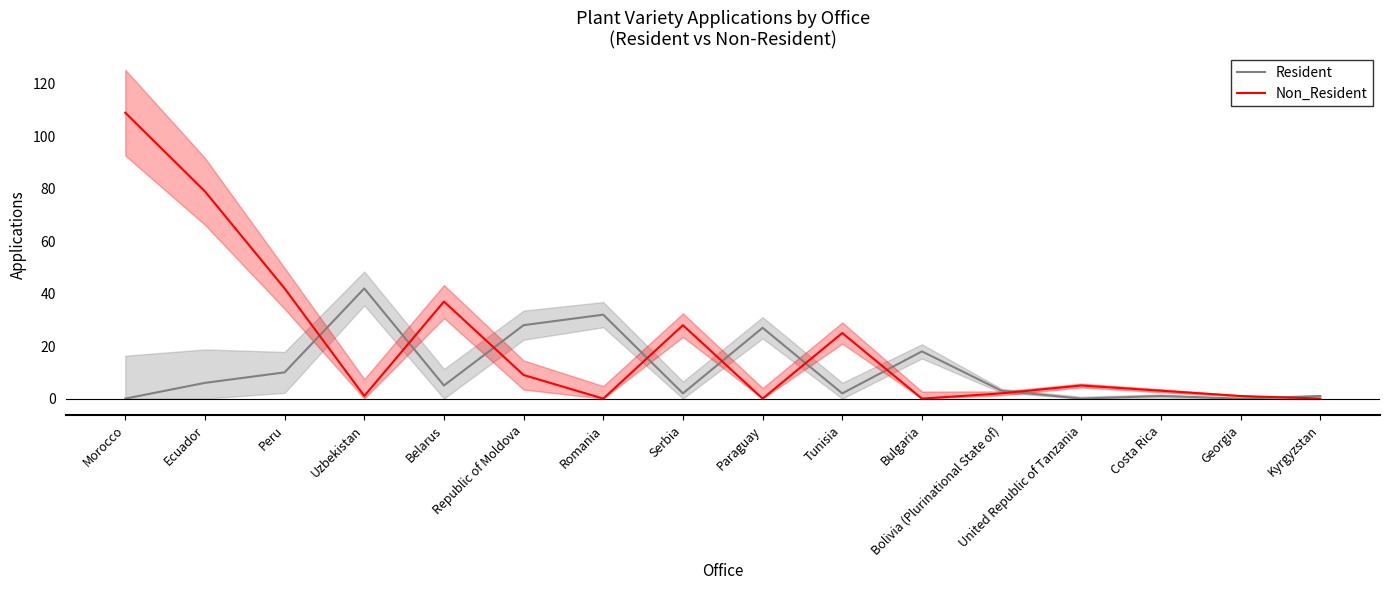

Which has a higher value, Georgia or Tunisia?

Tunisia